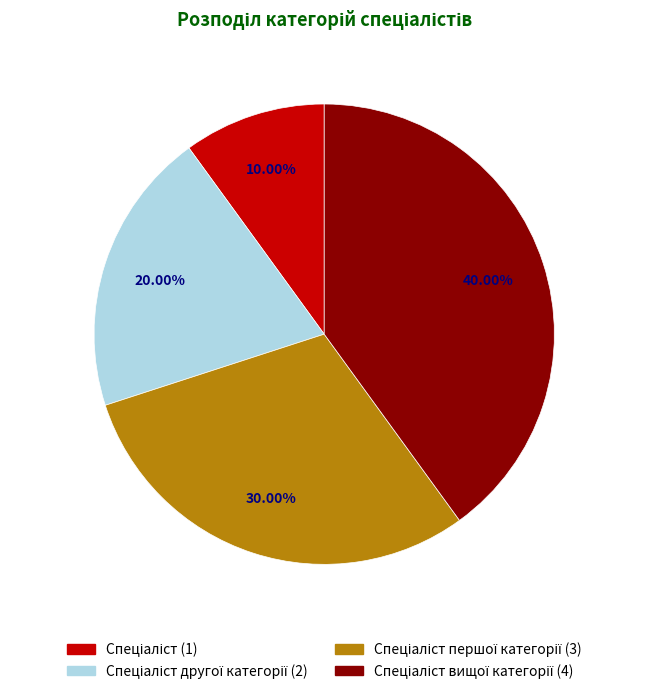

True or false: Спеціаліст вищої категорії accounts for 40% of the total.

True